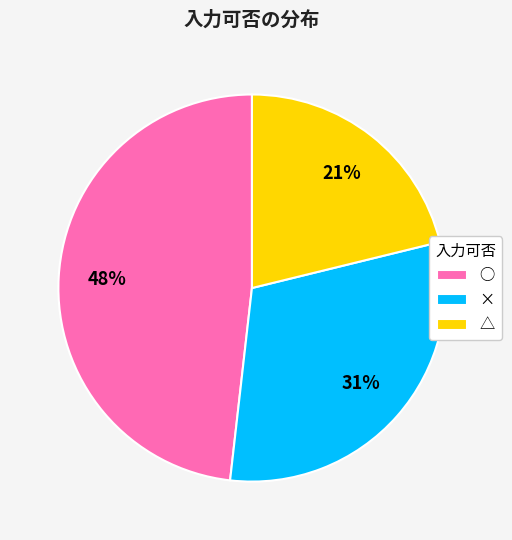

Approximately how many times larger is the value at △ compared to ×?

0.7